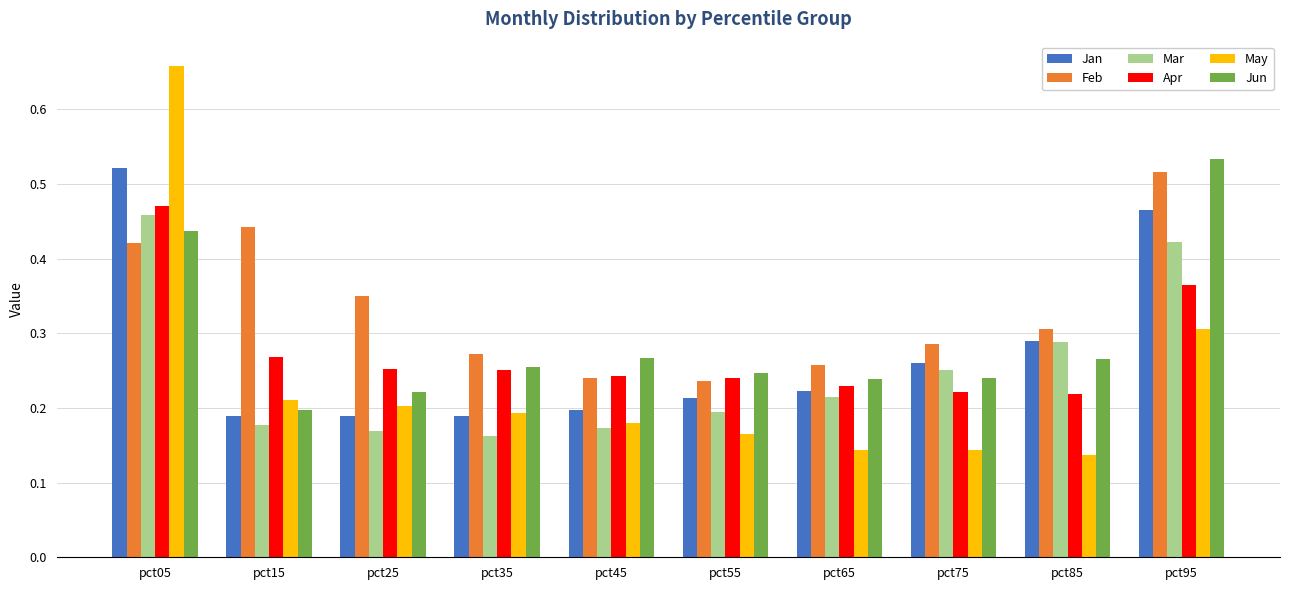

The value of Mar at pct05 is 0.1. True or false?

False